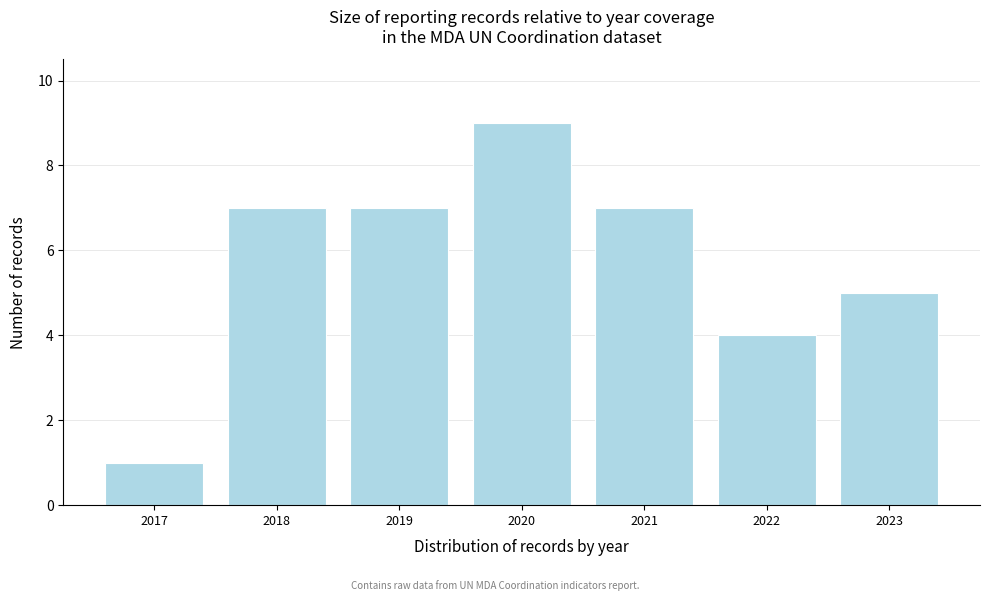

Reading left to right, transcribe this chart: for each bar, give the range it covers on the x-axis and its height. The values are not printed on the chart, so give them approximately, as read against the axis.

2016.5 to 2017.5: 1
2017.5 to 2018.5: 7
2018.5 to 2019.5: 7
2019.5 to 2020.5: 9
2020.5 to 2021.5: 7
2021.5 to 2022.5: 4
2022.5 to 2023.5: 5